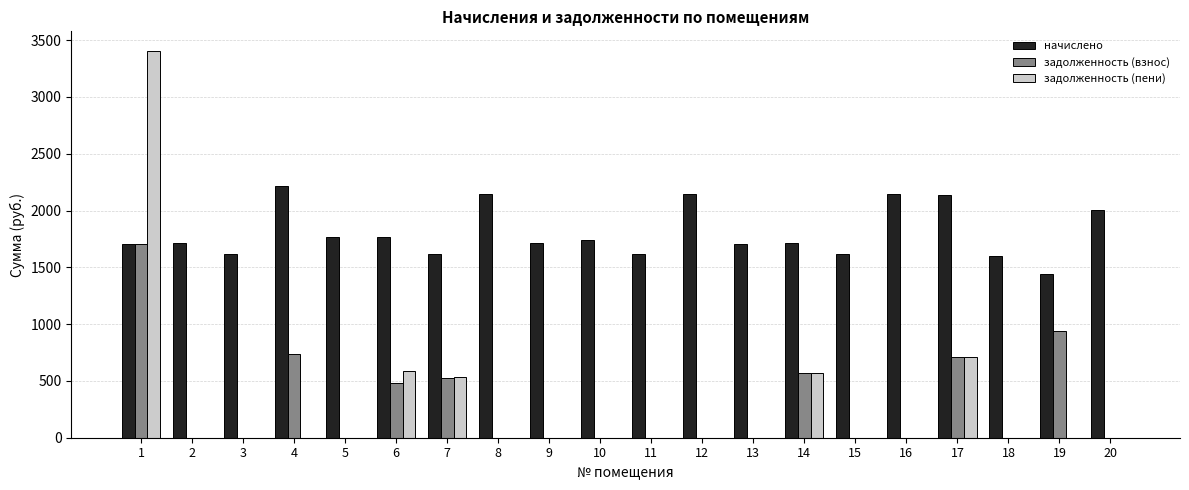

The value of задолженность (пени) at 12 is -1409.2. True or false?

False